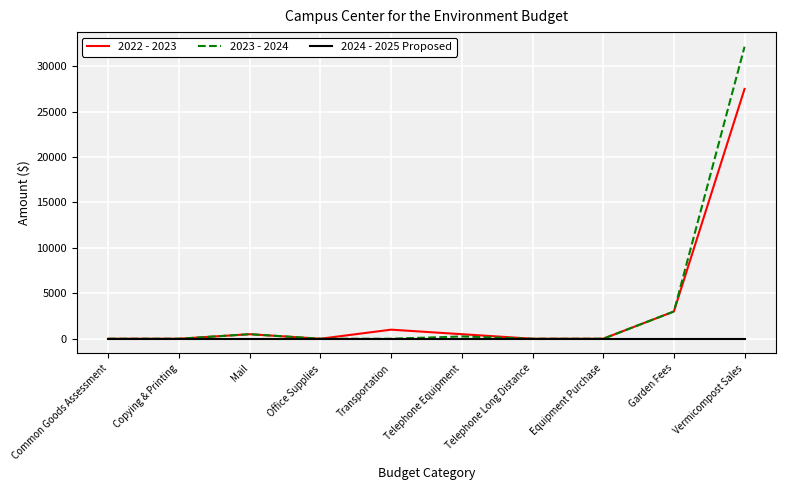

Is it true that 2024 - 2025 Proposed equals 0 at Garden Fees?

True